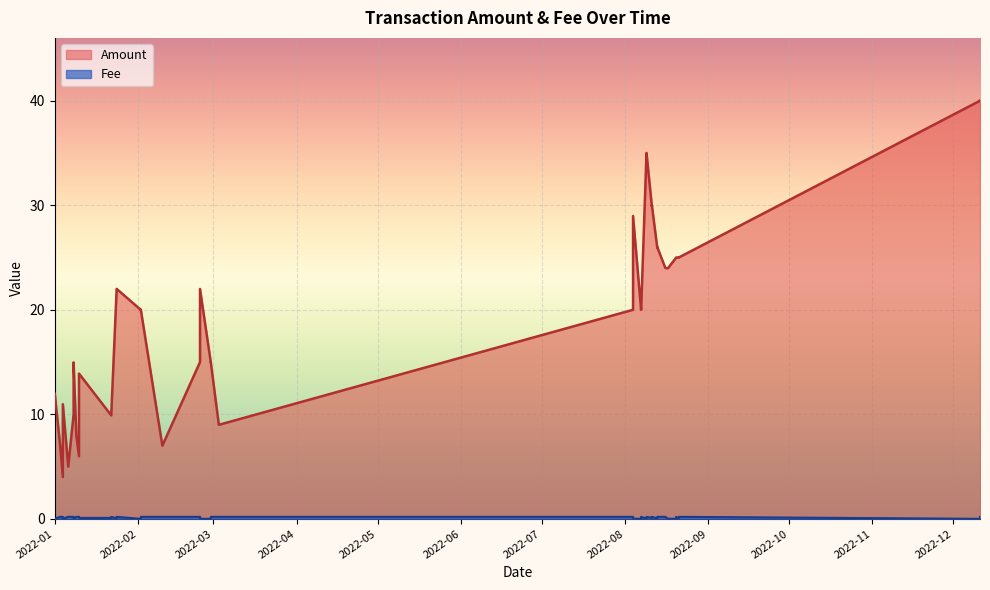

What is the label of the 14th point from the right?

2022-01-24